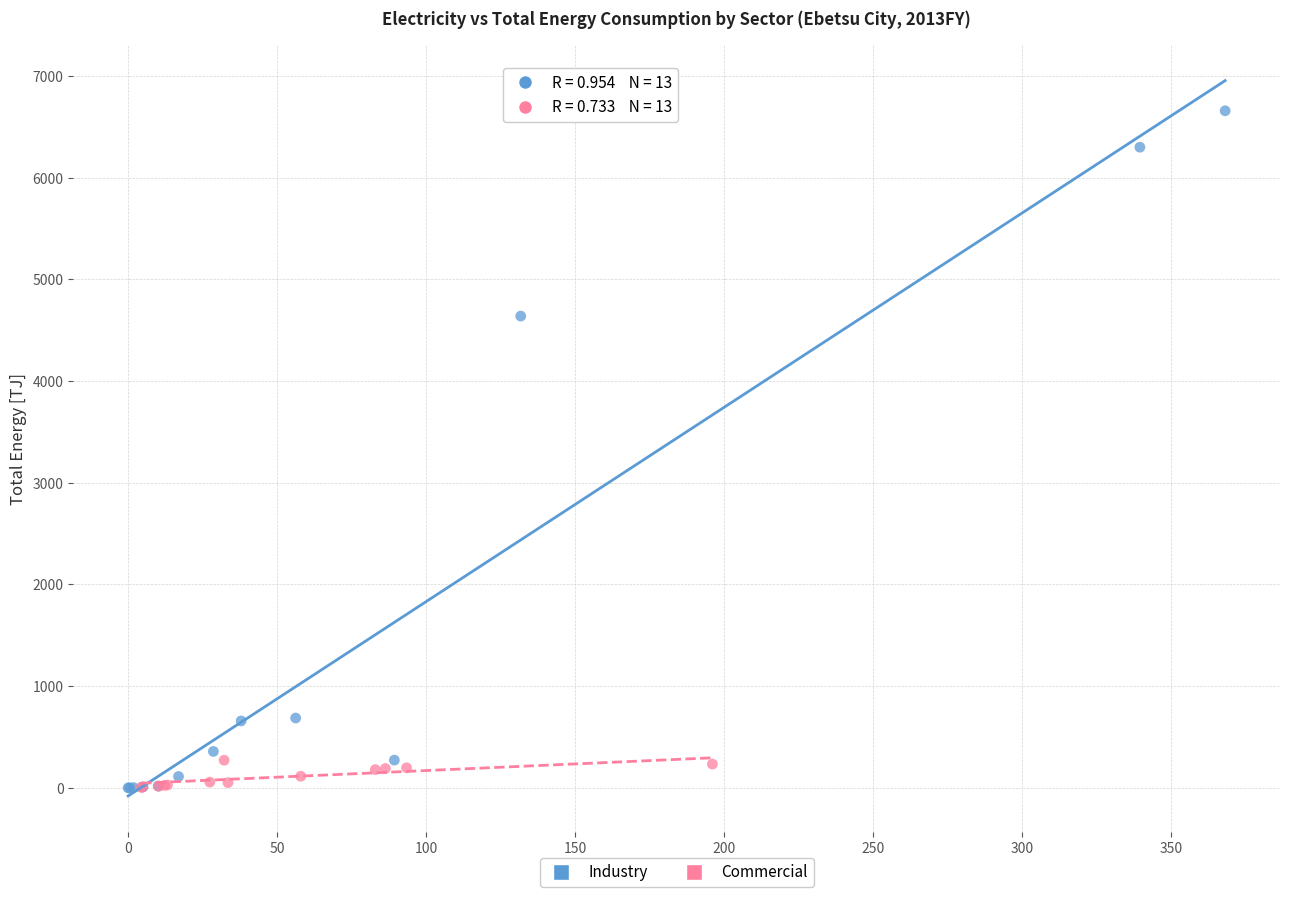

Which series contains the highest Y value?

Industry